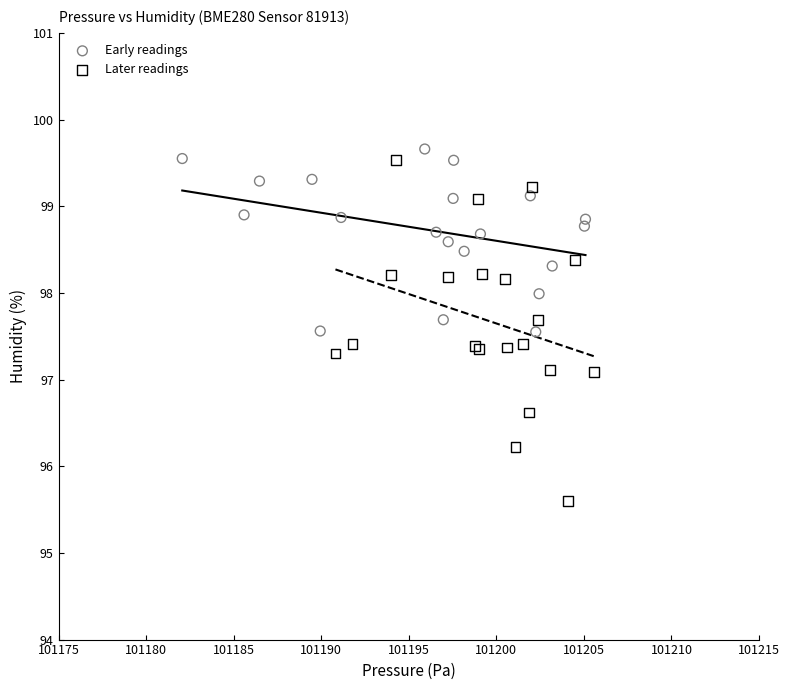

Which series has the largest Y range (max minus min)?

Later readings